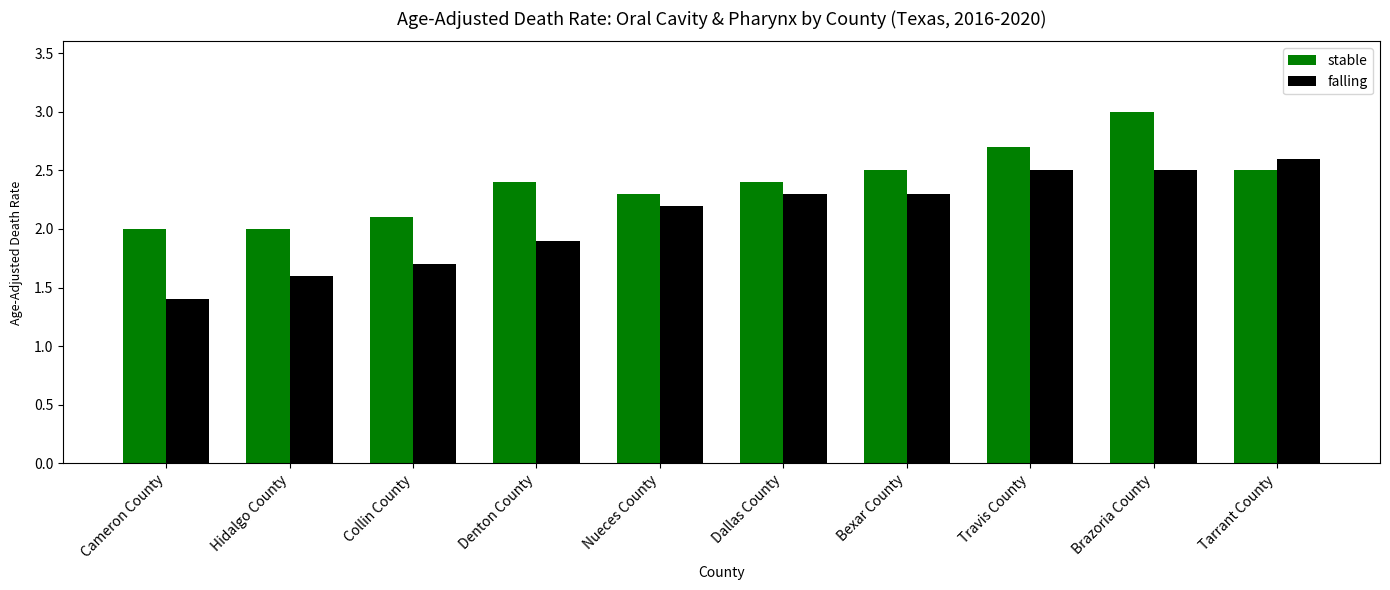

What value does the stable series have at Dallas County?

2.4